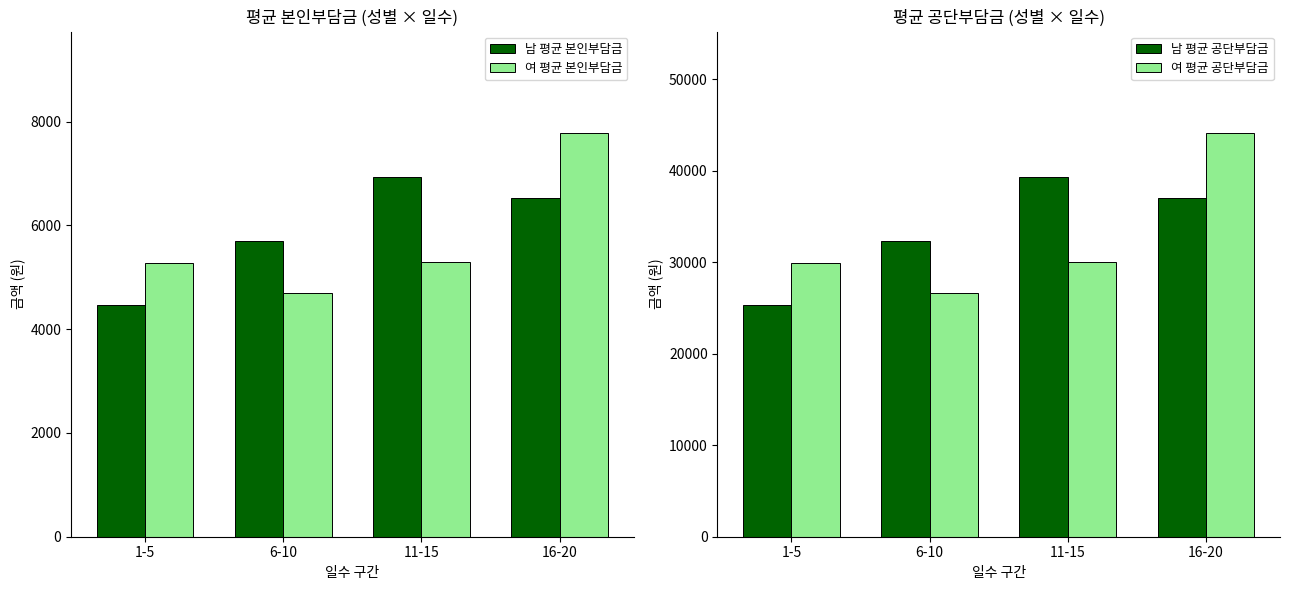

At how many categories does at least one series exceed 28206?

4